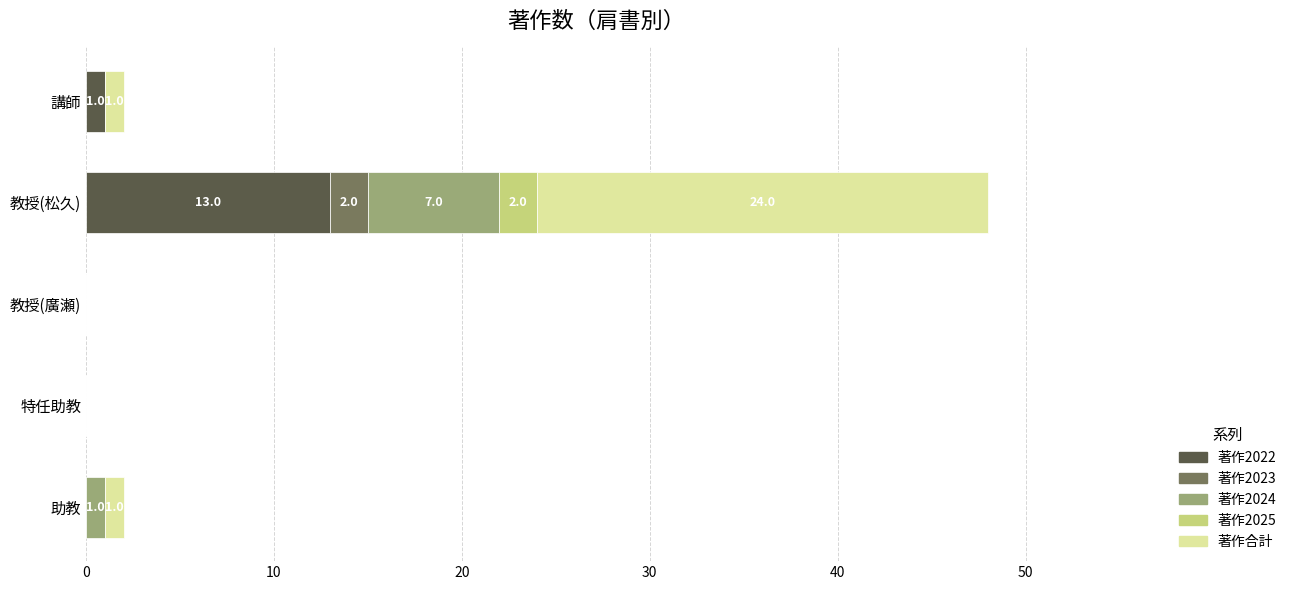

The 著作2022 series shows 13 at 教授(松久). True or false?

True